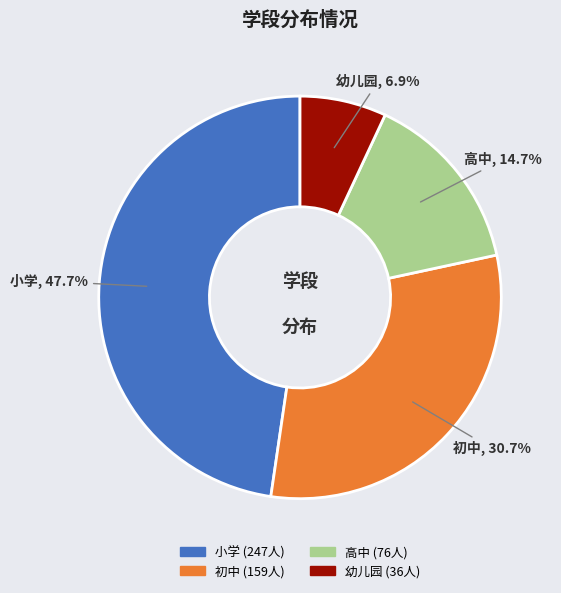

To the nearest percent, what is the difference between the 小学 and 幼儿园 slice percentages?

41%